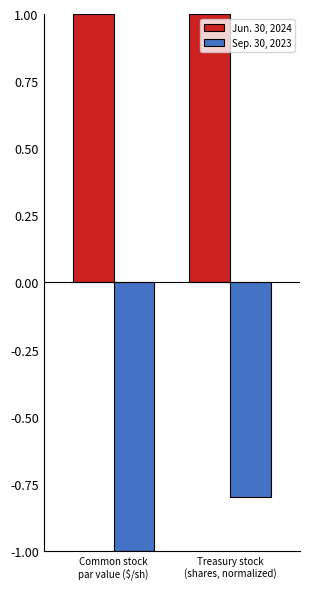

What is the difference between the Sep. 30, 2023 values at Treasury stock
(shares, normalized) and Common stock
par value ($/sh)?

0.2